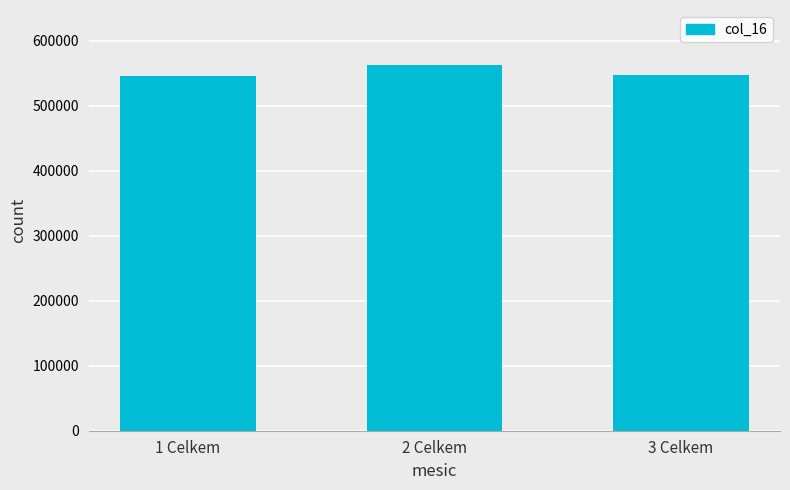

Count the number of data series in this chart.

1